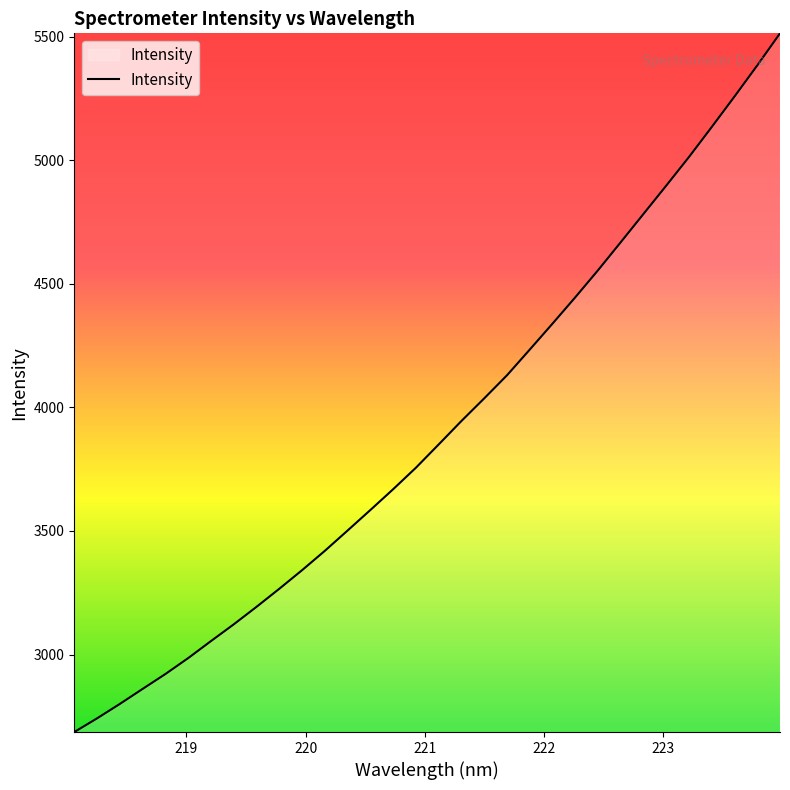

What is the greatest value displayed?

5513.7